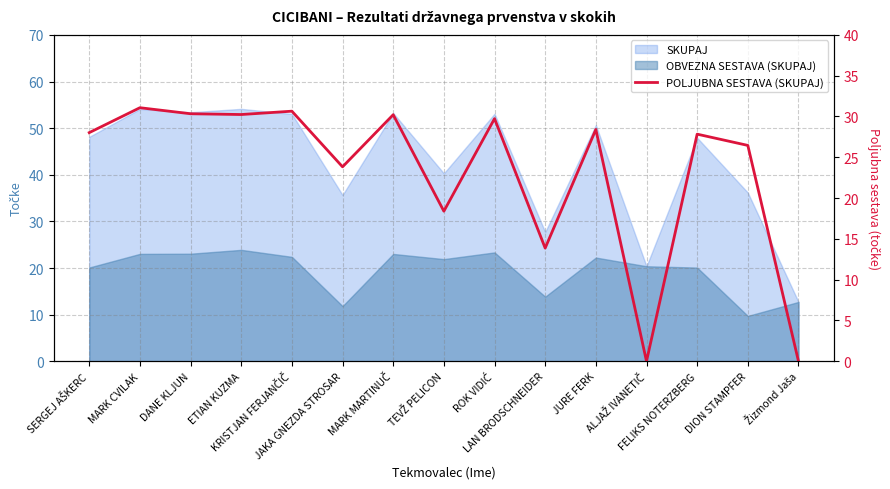

Which has a higher value, SERGEJ AŠKERC or DANE KLJUN?

DANE KLJUN